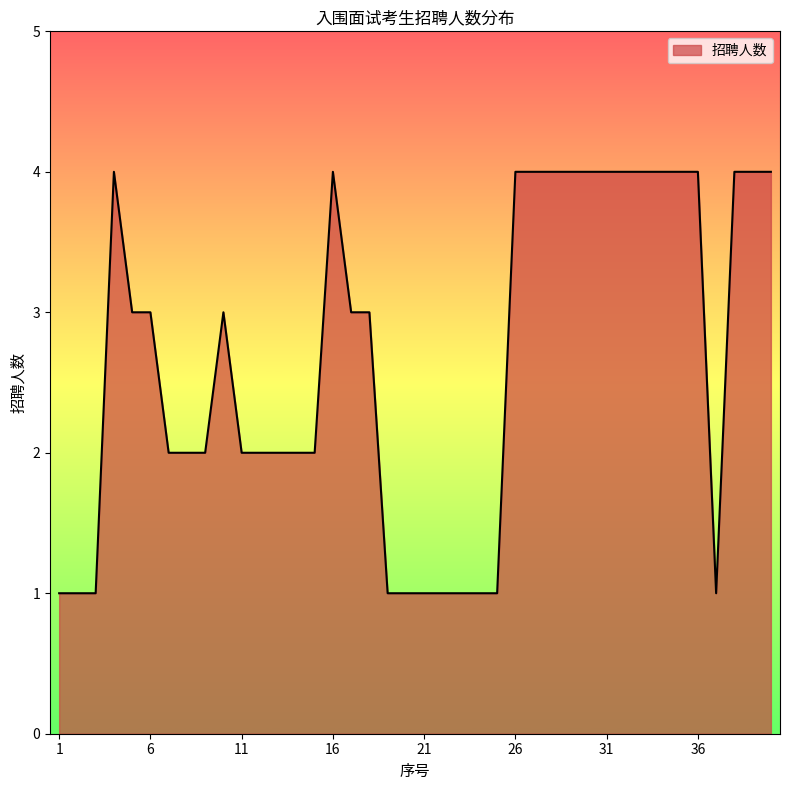

What is the difference between the second highest and second lowest values?

3